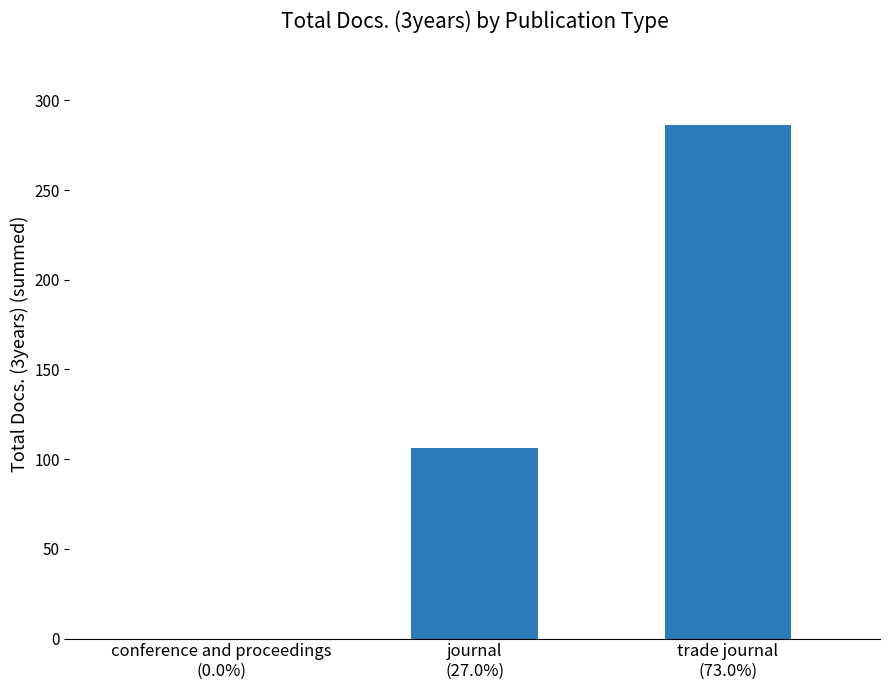

What is the maximum value shown in the chart?

286